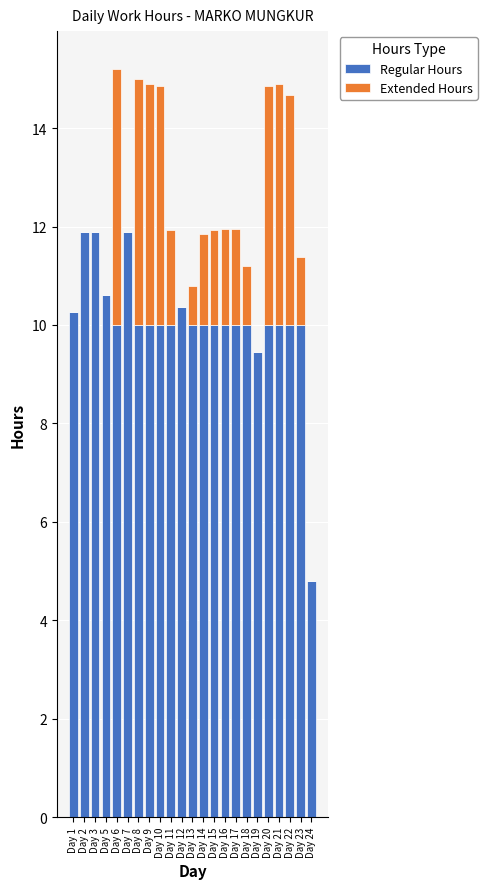

What is the total value across all series at Day 10?

14.9